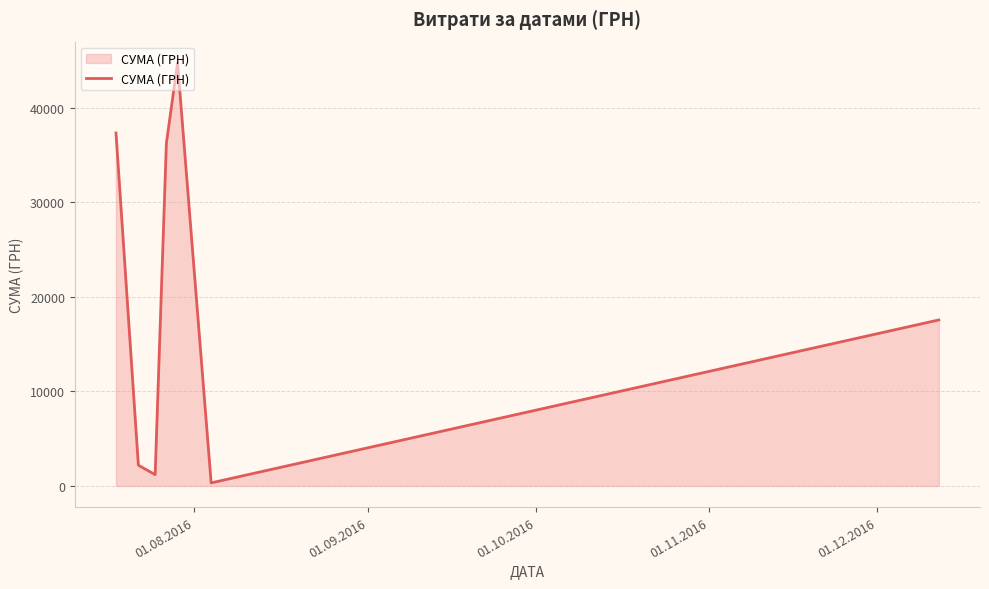

What is the smallest value displayed?

321.5